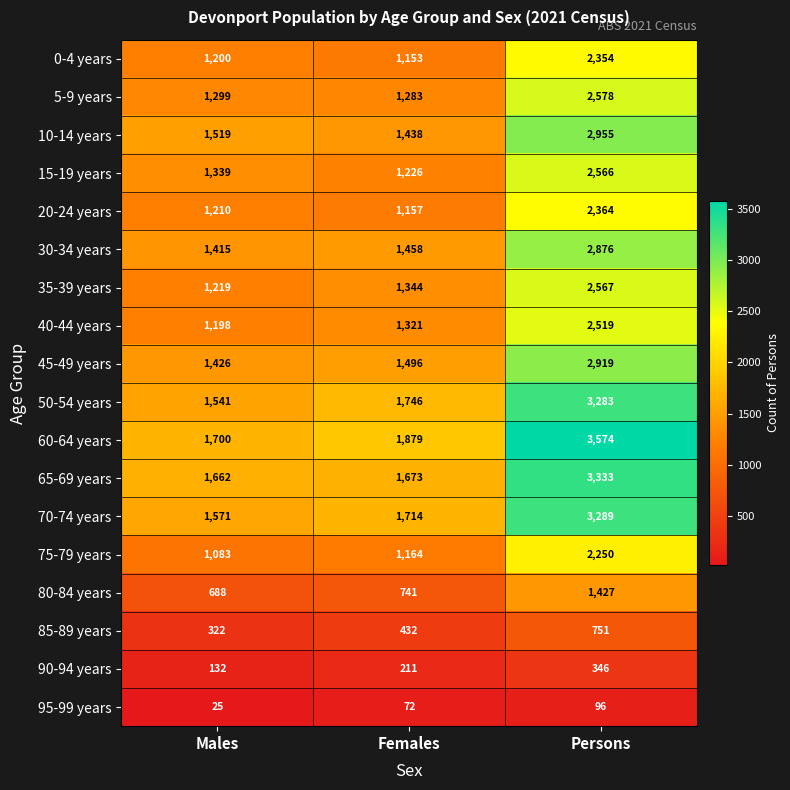

The value of 95-99 years at Females is 107. True or false?

False